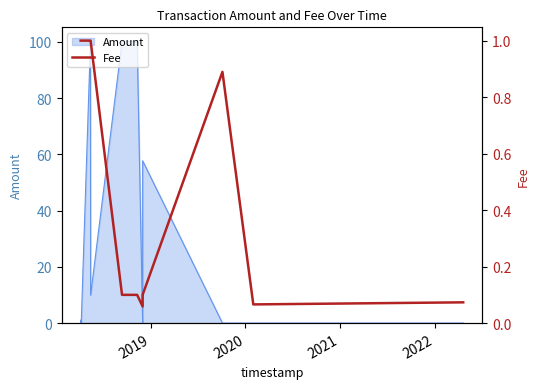

Reading right to left, what are all the values shown in this chart?

0.1	0.1	0.9	0.1	0.1	0.1	0.1	0.1	0.1	1.0	1.0	1.0	1.0	1.0	1.0	1.0